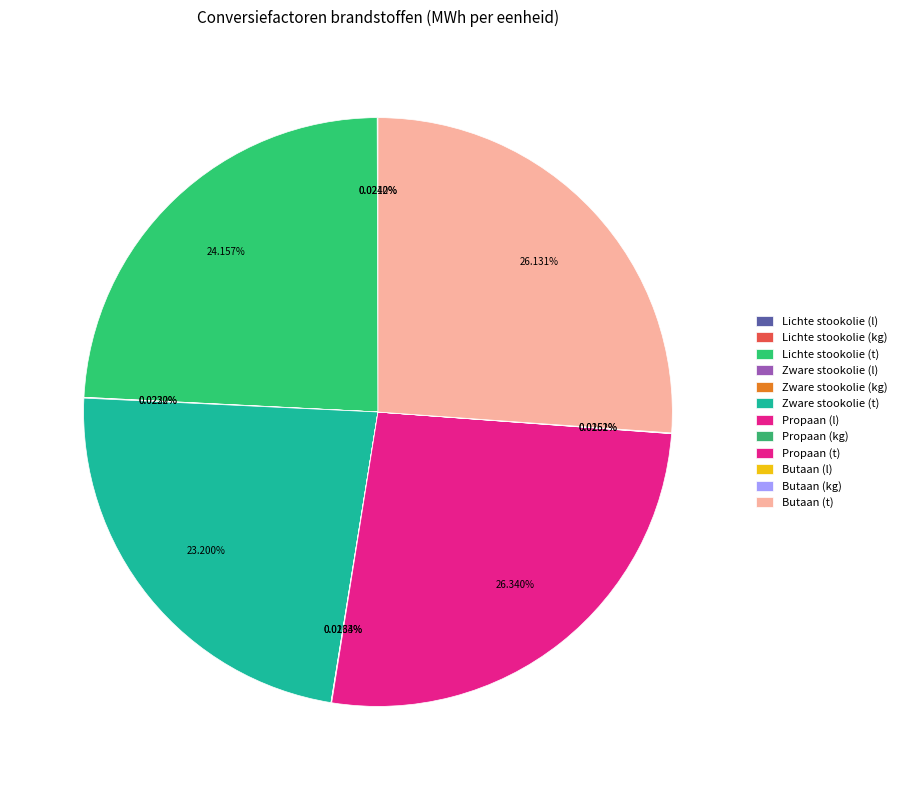

Count the number of slices in the pie.

12